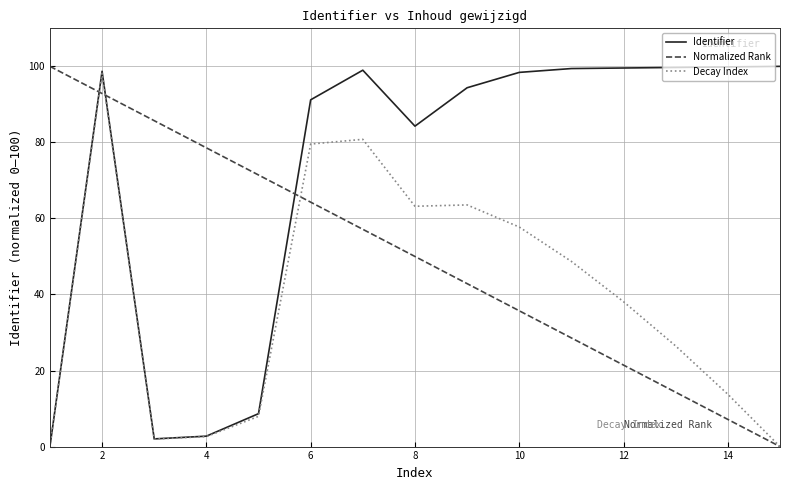

Which series has the largest total across all categories?

Identifier